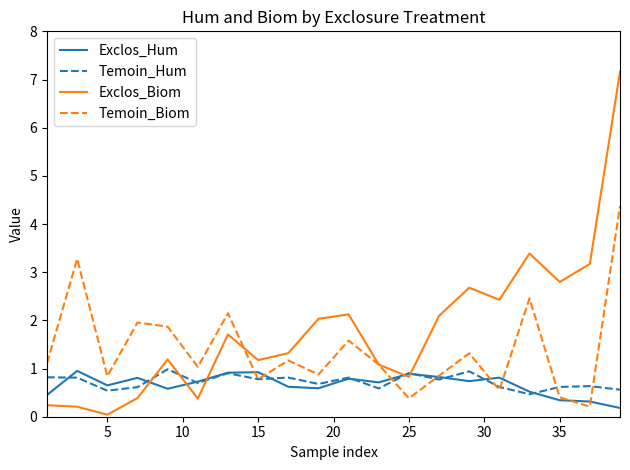

Which series has the widest spread of values?

Exclos_Biom